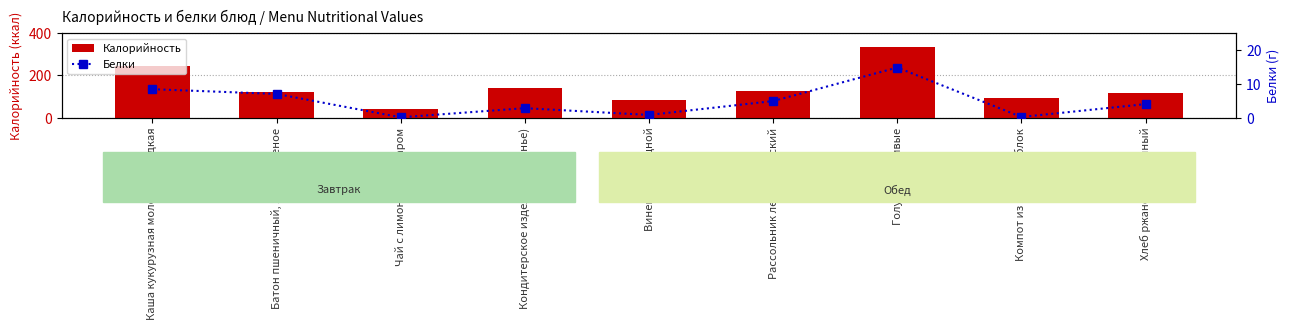

Is it true that Калорийность equals 396.5 at Каша кукурузная молочная жидкая?

False